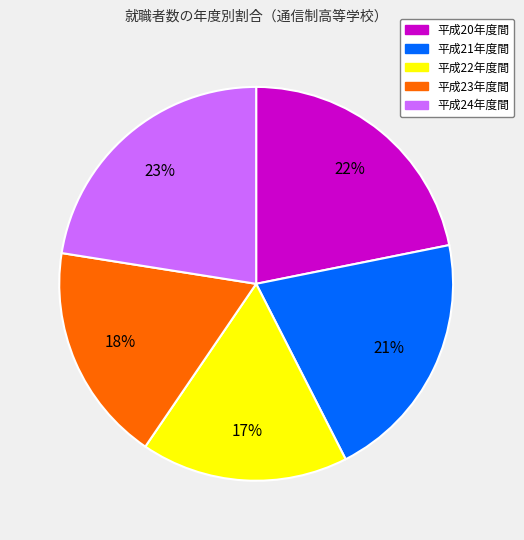

To the nearest percent, what is the combined percentage of 平成21年度間 and 平成22年度間?

38%